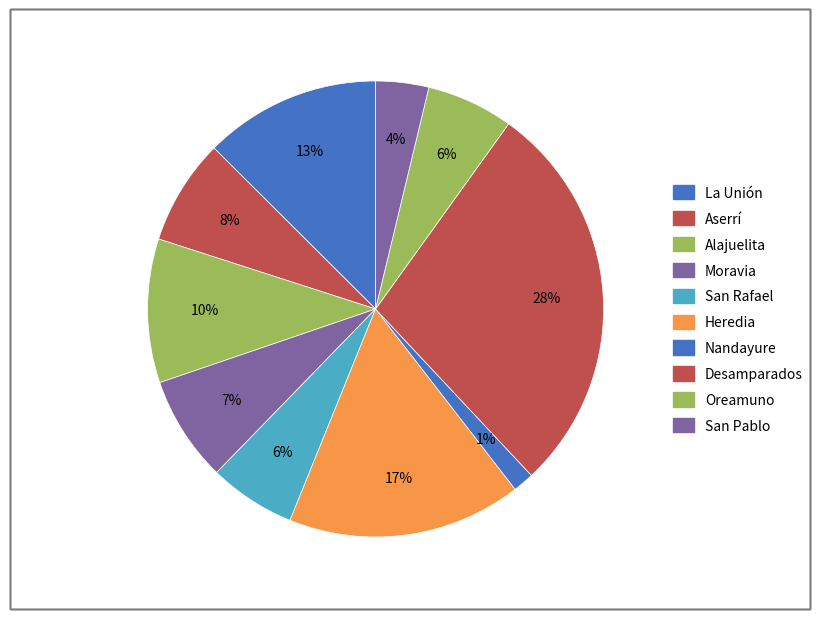

Rank the categories by value from lowest to highest.

Nandayure, San Pablo, San Rafael, Oreamuno, Moravia, Aserrí, Alajuelita, La Unión, Heredia, Desamparados